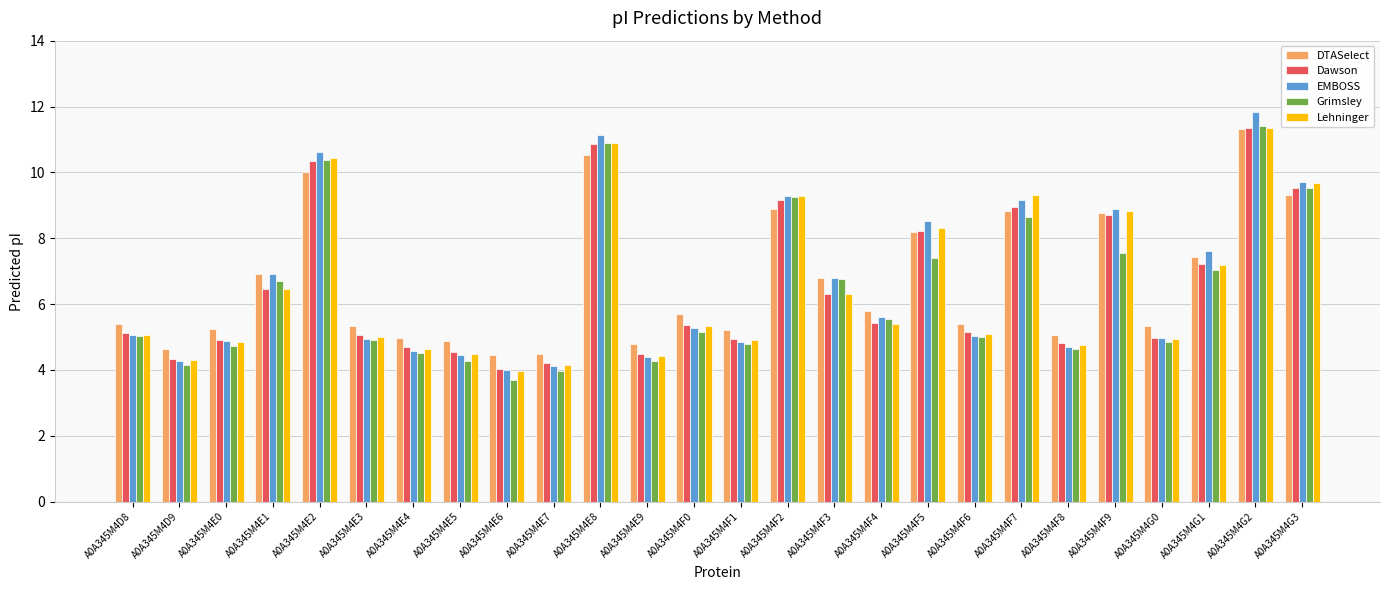

What is the label of the 2nd bar from the right?

A0A345M4G2